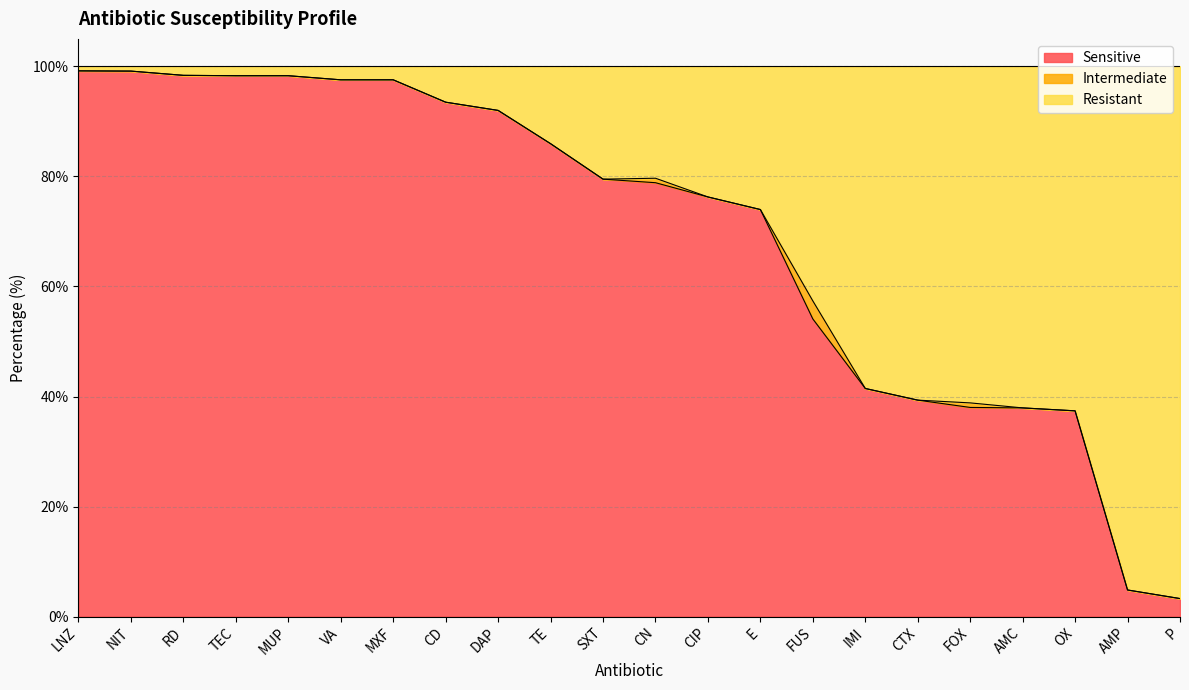

What is the lowest value of the Sensitive series?

3.3